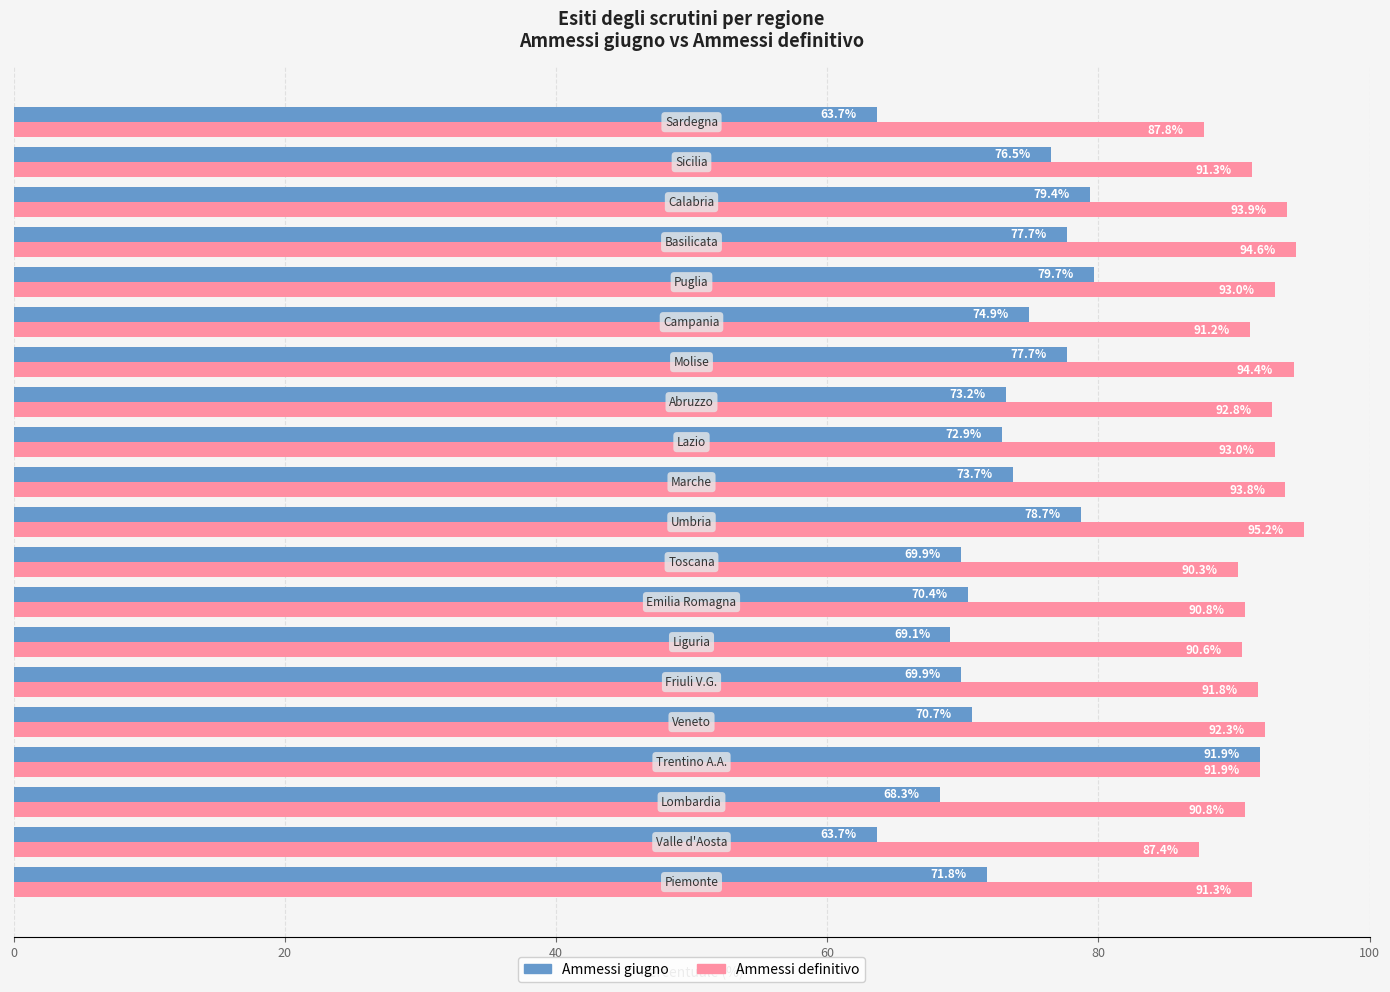

What is the greatest value displayed?

95.2